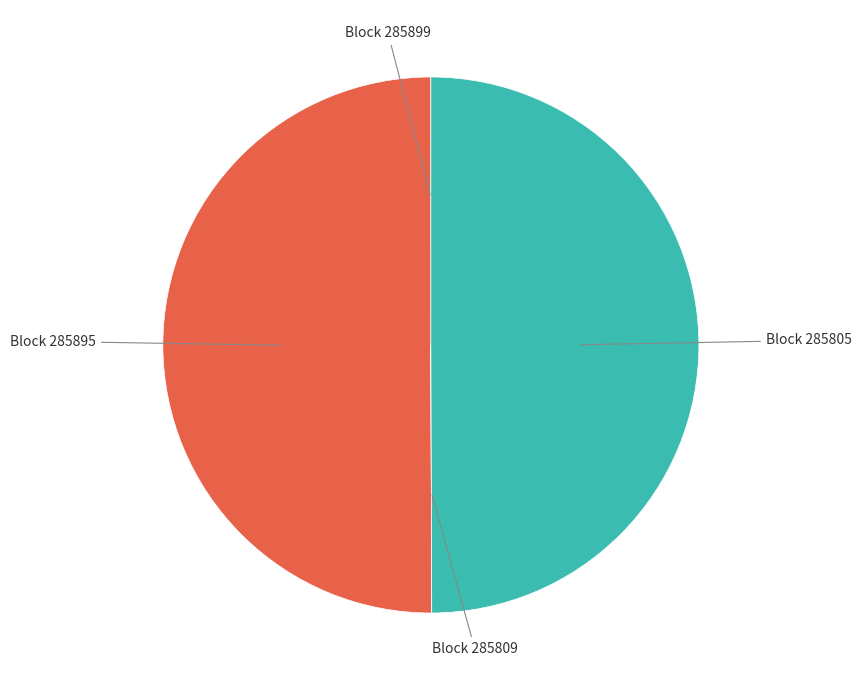

Approximately how many times larger is the value at Block 285805 compared to Block 285895?

1.0